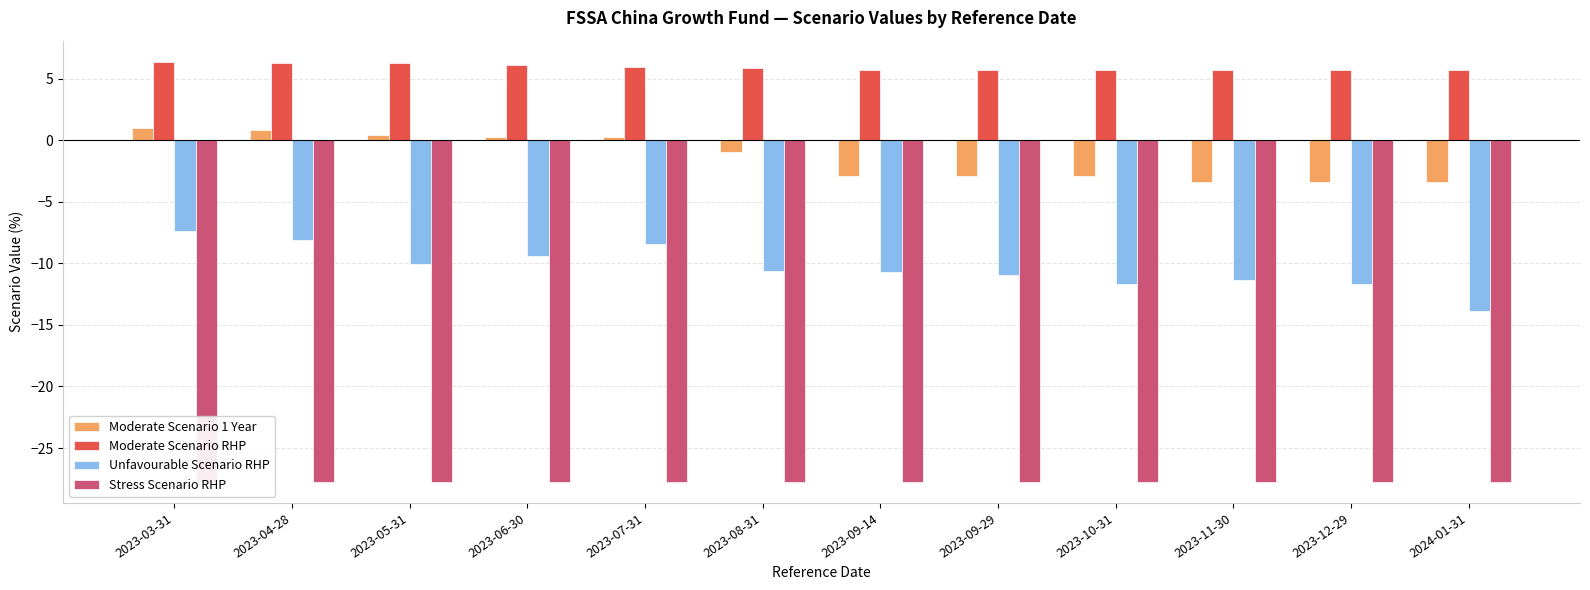

What is the difference between the maximum and minimum values in the Moderate Scenario 1 Year series?

4.4